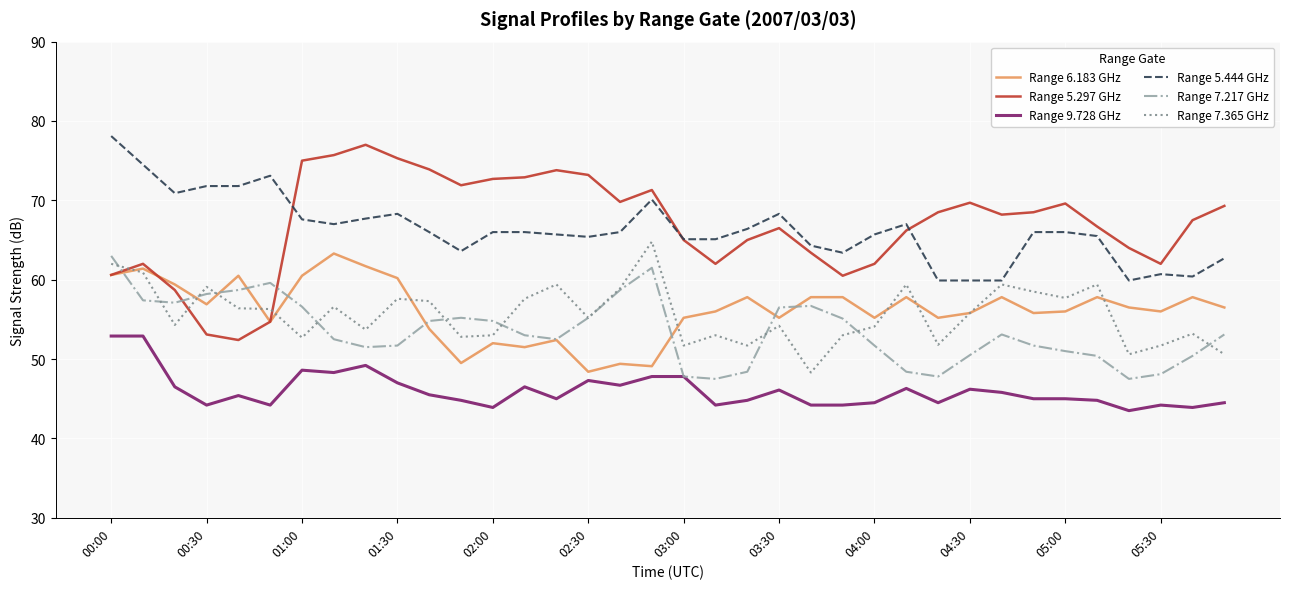

Which series has the largest range (max minus min)?

Range 5.297 GHz